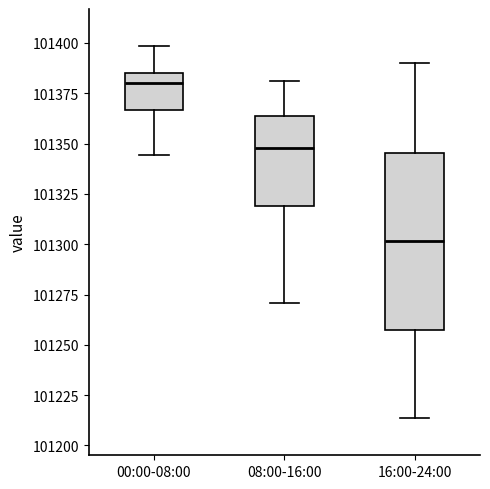

Reading left to right, read every box against the y-axis: the position of its median line, the range the box covers, and the ends of its whiskers. The values are not printed on the chart, so give them approximately, as read against the axis.

00:00-08:00: median 101380, box 101365 to 101385, whiskers 101345 to 101400
08:00-16:00: median 101350, box 101320 to 101365, whiskers 101270 to 101380
16:00-24:00: median 101300, box 101255 to 101345, whiskers 101215 to 101390